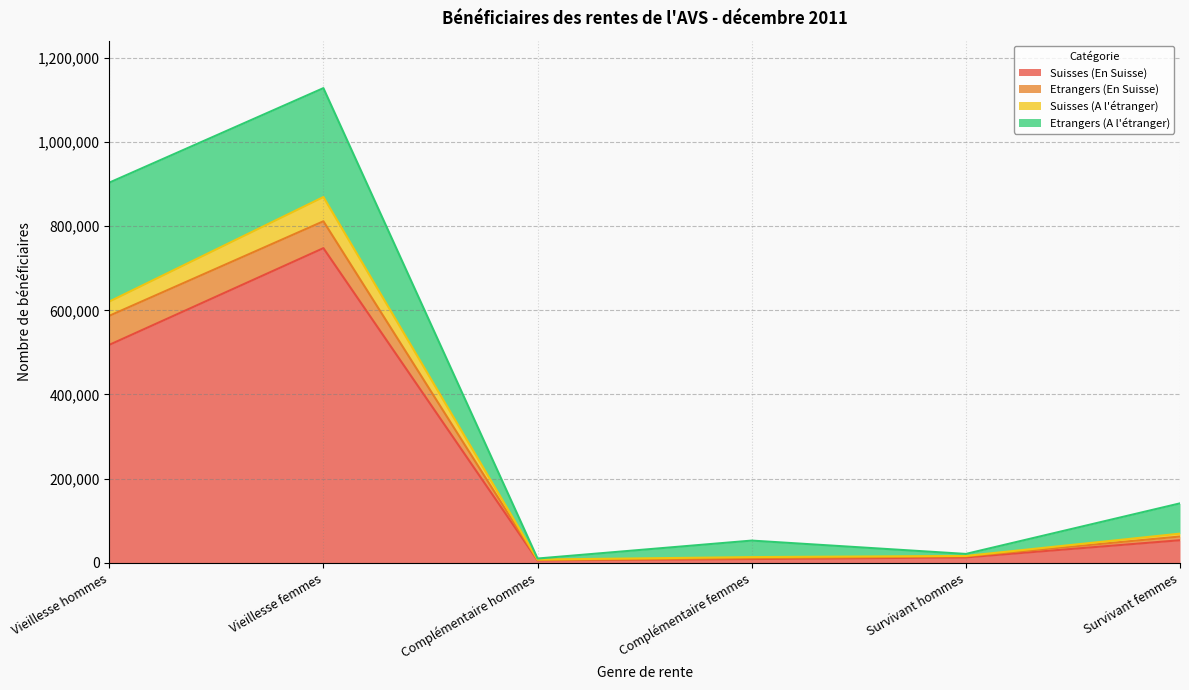

Between Survivant hommes and Vieillesse femmes, which is larger?

Vieillesse femmes